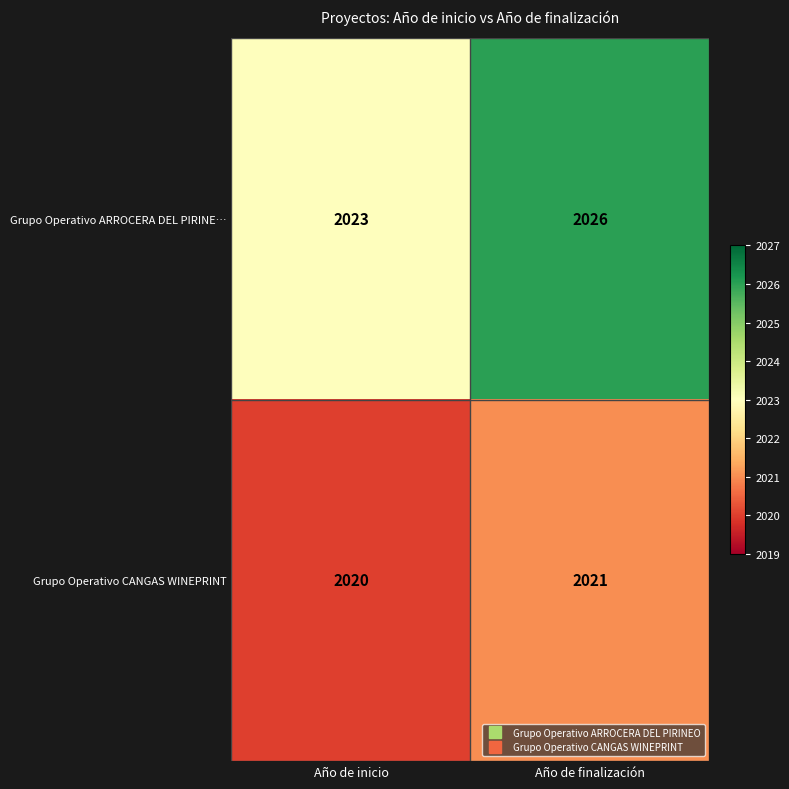

What is the spread (max minus min) of values at Año de finalización?

5